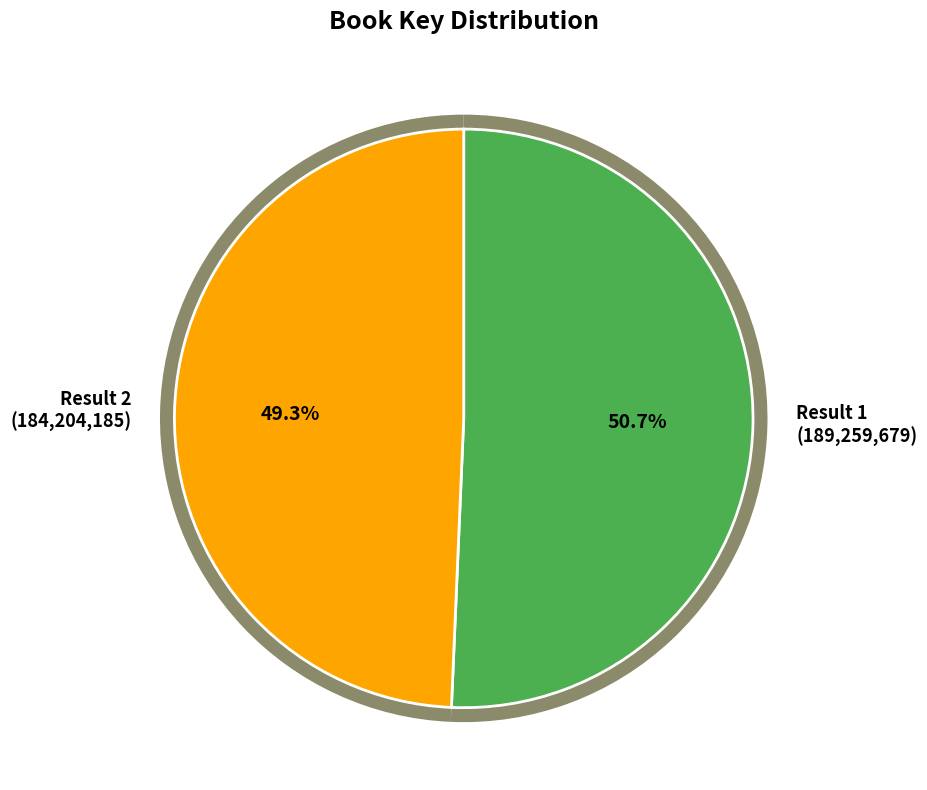

What is the largest slice in the pie chart?

1